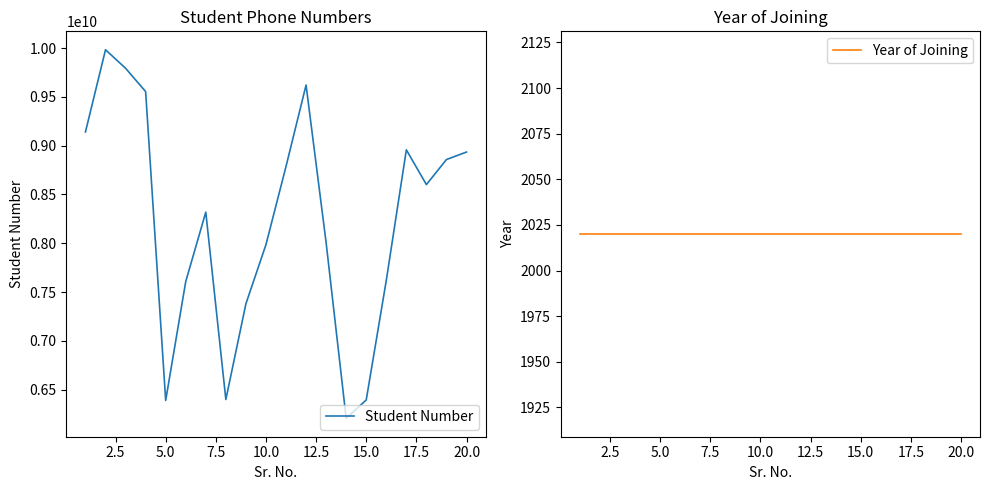

True or false: Year of Joining and Student Number intersect in this chart.

False